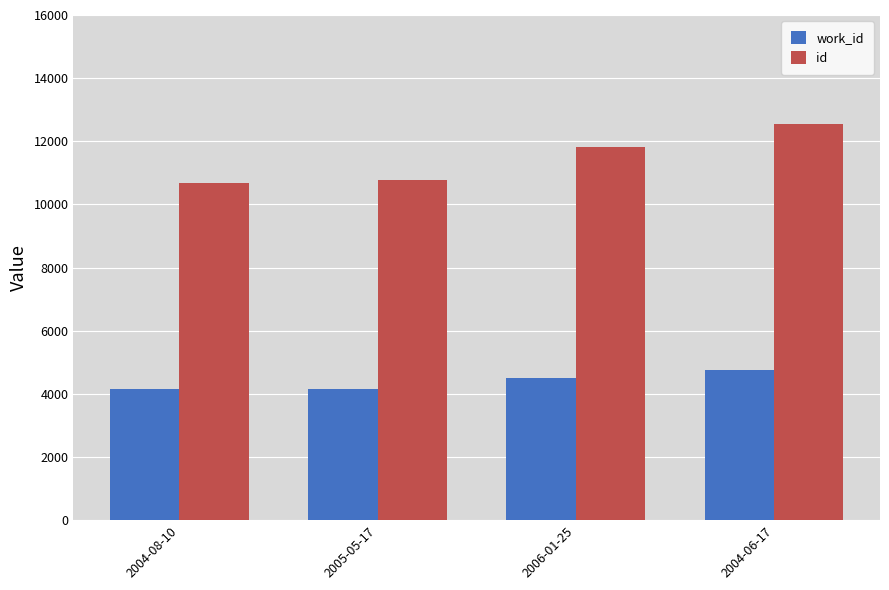

Where is work_id nearest to the value 4448?

2006-01-25